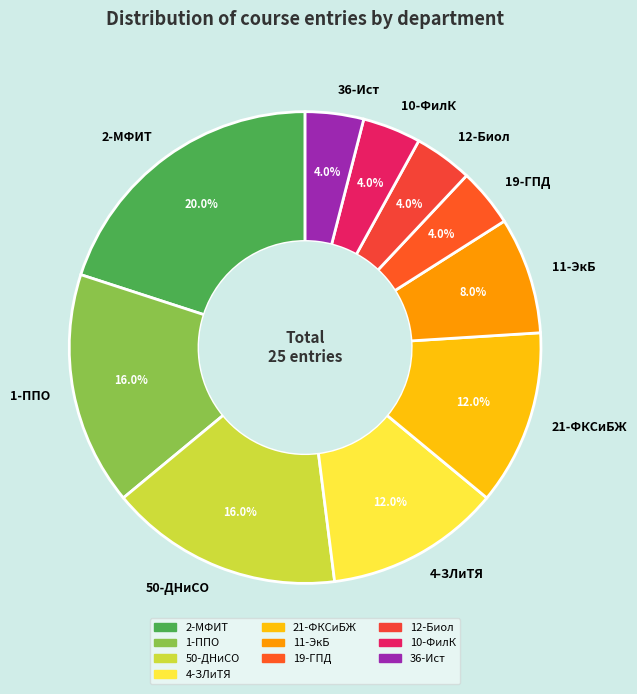

Does 10-ФилК represent more than half of the total?

No